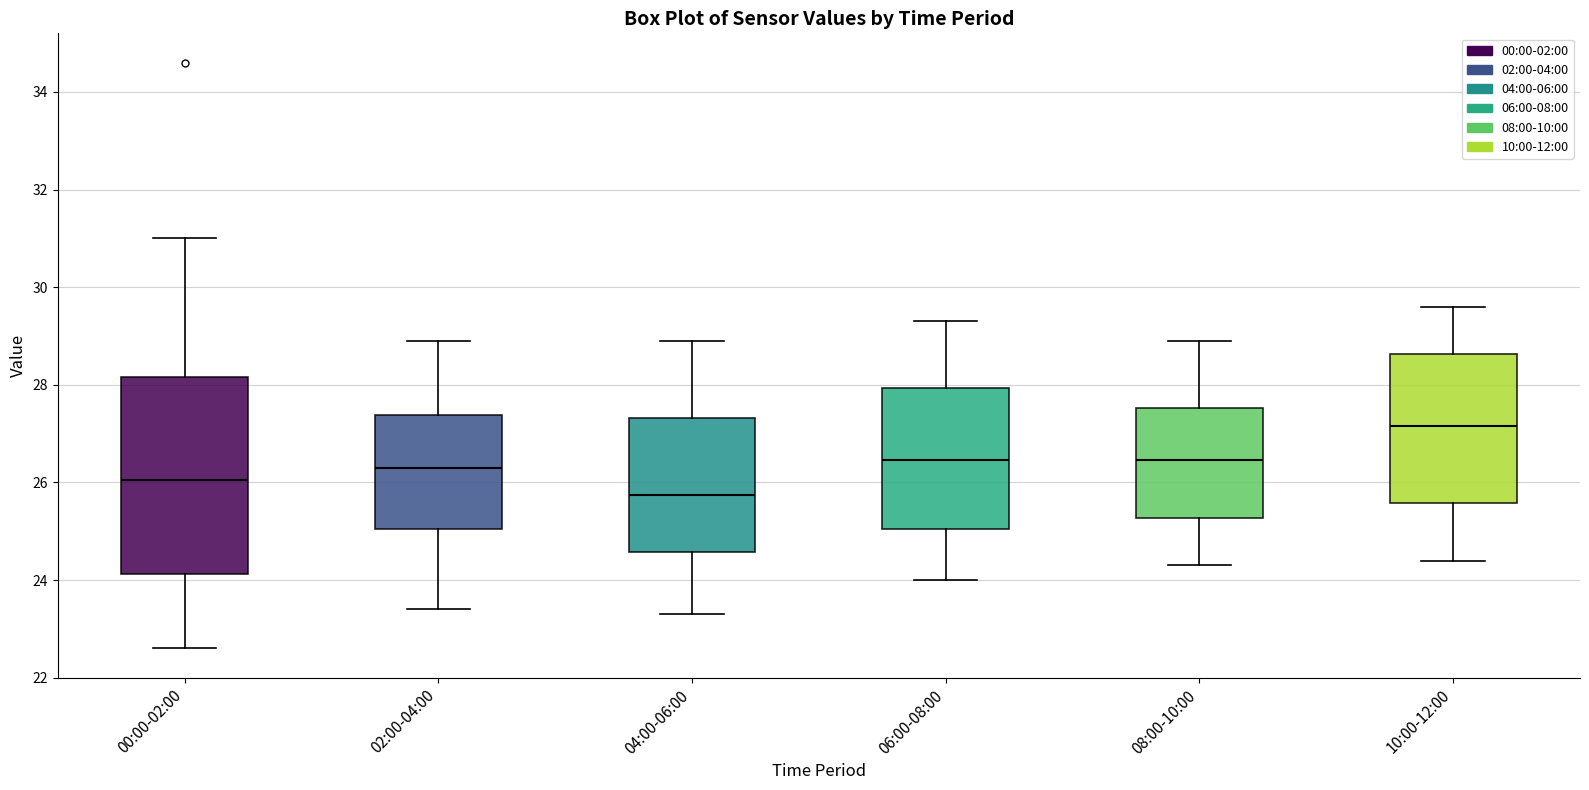

Reading left to right, transcribe this box plot: for each box, give where its median line is, the range the box spans, and where its two whiskers end, as read against the y-axis. The values are not printed on the chart, so give them approximately, as read against the axis.

00:00-02:00: median 26.0, box 24.2 to 28.2, whiskers 22.6 to 31.0
02:00-04:00: median 26.4, box 25.0 to 27.4, whiskers 23.4 to 29.0
04:00-06:00: median 25.8, box 24.6 to 27.4, whiskers 23.4 to 29.0
06:00-08:00: median 26.4, box 25.0 to 28.0, whiskers 24.0 to 29.4
08:00-10:00: median 26.4, box 25.2 to 27.6, whiskers 24.4 to 29.0
10:00-12:00: median 27.2, box 25.6 to 28.6, whiskers 24.4 to 29.6